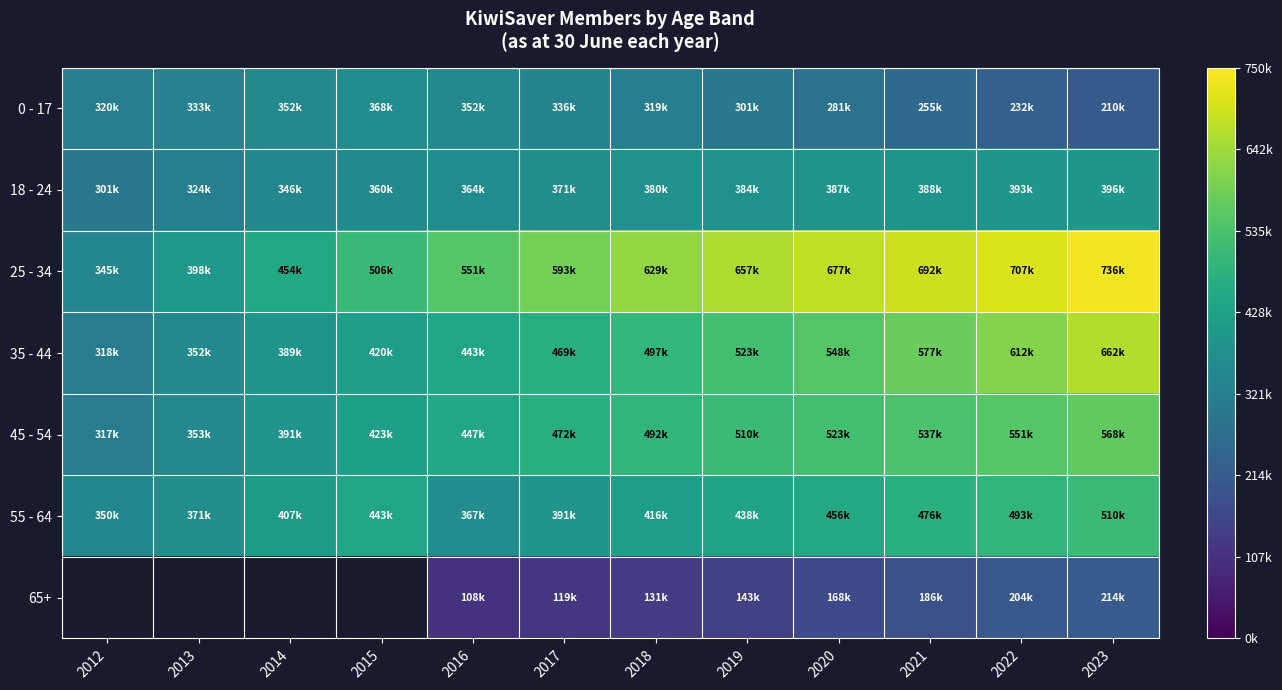

Is it true that 35 - 44 equals 612071.0 at 2022?

True